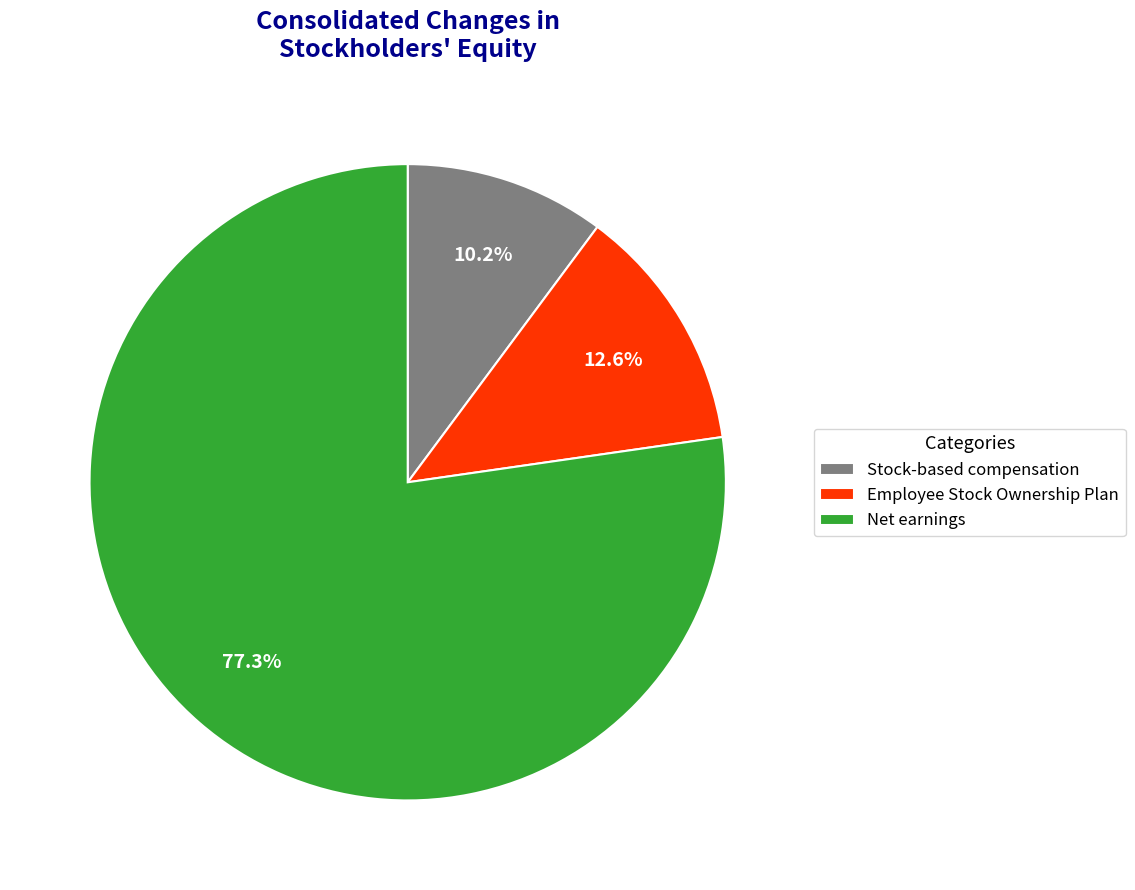

Which has a higher value, Employee Stock Ownership Plan or Stock-based compensation?

Employee Stock Ownership Plan